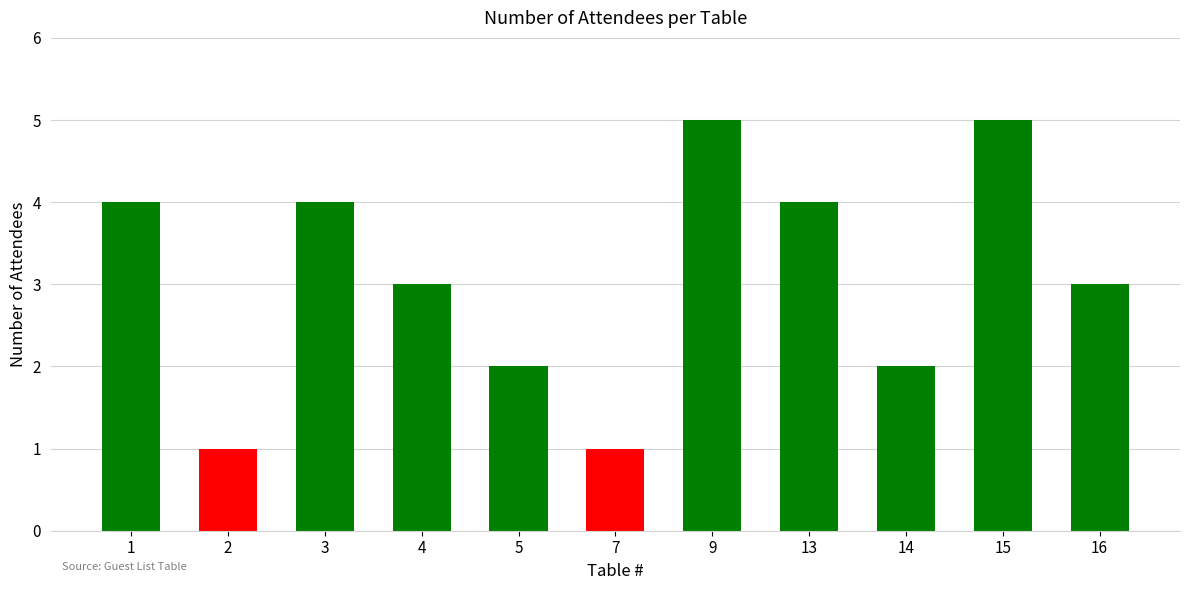

Reading right to left, extract all data points from this chart.

16=3	15=5	14=2	13=4	9=5	7=1	5=2	4=3	3=4	2=1	1=4